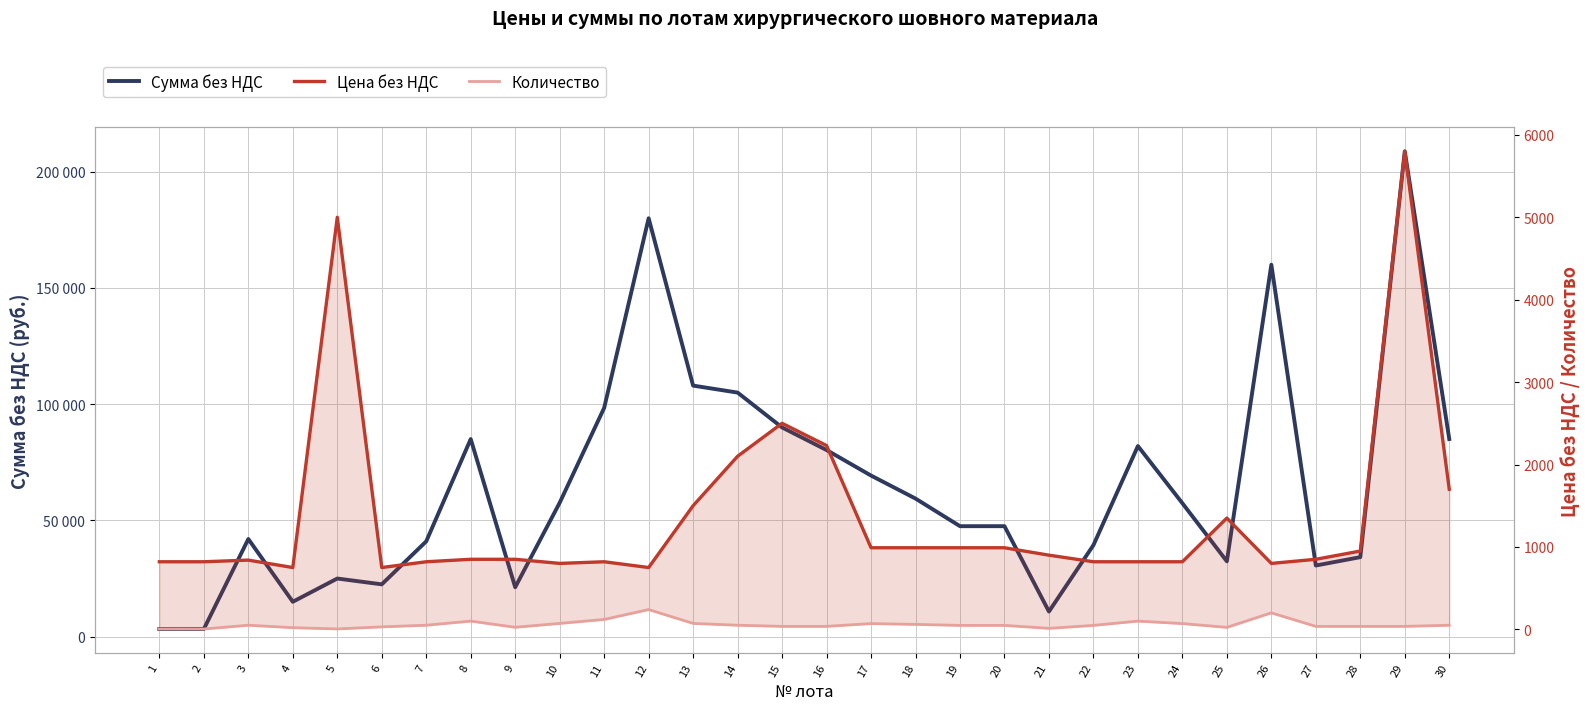

What are all the series names shown in the legend?

Сумма без НДС, Цена без НДС, Количество